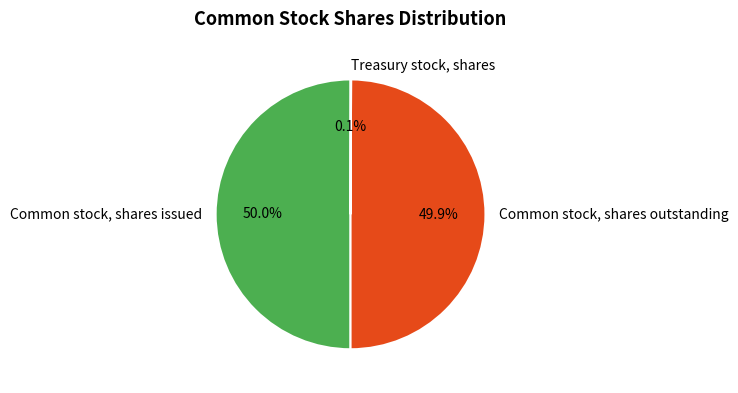

Approximately how many times larger is the value at Common stock, shares outstanding compared to Common stock, shares issued?

1.0